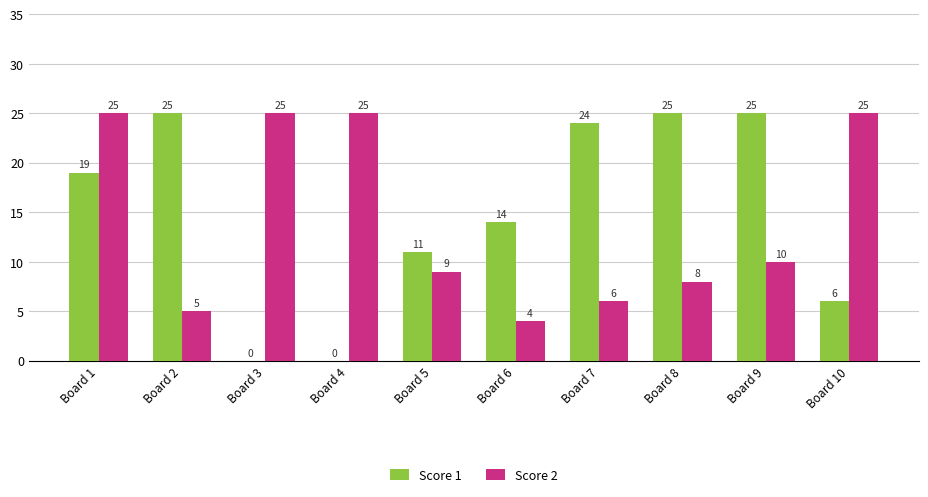

Is the value of Score 1 at Board 10 greater than the value of Score 2 at Board 6?

Yes